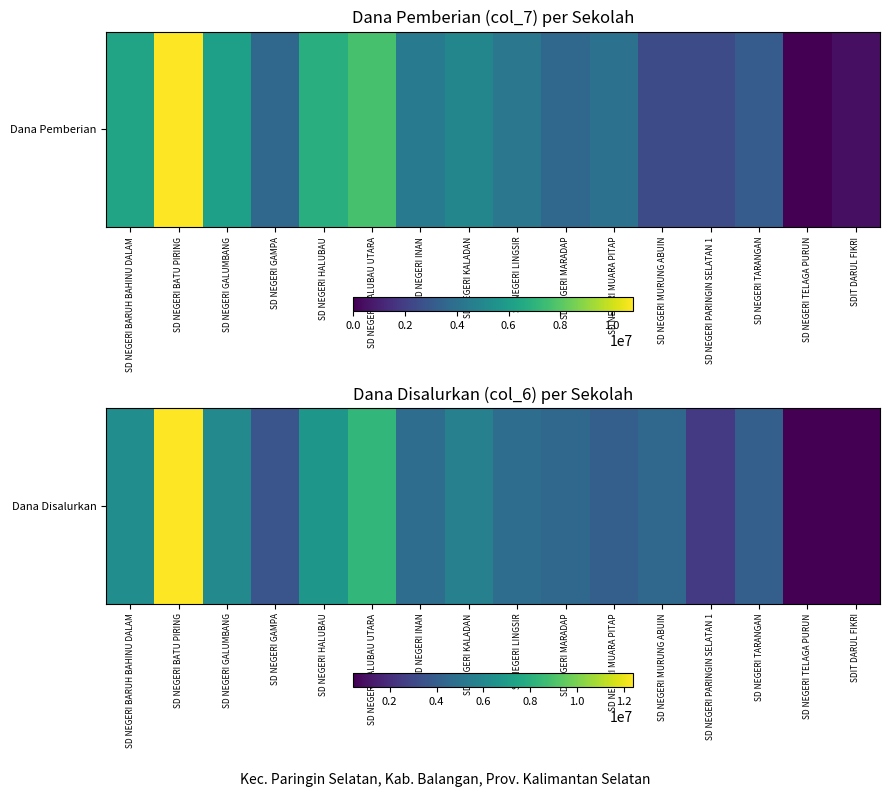

Reading left to right, what are all the values shown in this chart?

SD NEGERI BARUH BAHINU DALAM=6300000	SD NEGERI BATU PIRING=12375000	SD NEGERI GALUMBANG=6075000	SD NEGERI GAMPA=3600000	SD NEGERI HALUBAU=6750000	SD NEGERI HALUBAU UTARA=8325000	SD NEGERI INAN=4725000	SD NEGERI KALADAN=5625000	SD NEGERI LINGSIR=4725000	SD NEGERI MARADAP=4500000	SD NEGERI MUARA PITAP=4050000	SD NEGERI MURUNG ABUIN=4500000	SD NEGERI PARINGIN SELATAN 1=2475000	SD NEGERI TARANGAN=4050000	SD NEGERI TELAGA PURUN=450000	SDIT DARUL FIKRI=450000